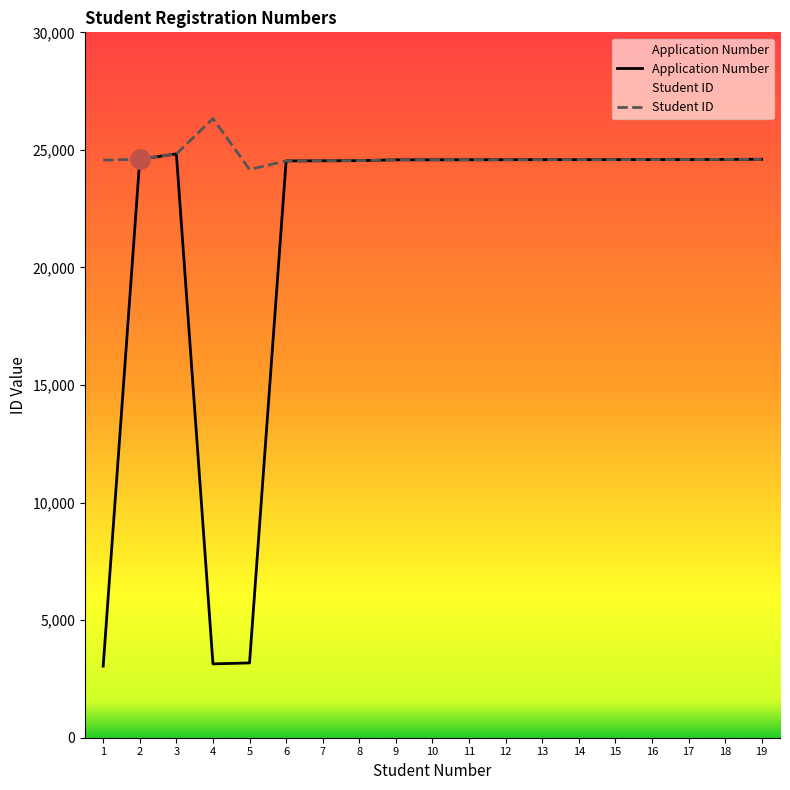

Reading right to left, what are all the values shown in this chart?

Application Number: 24601	24596	24590	24588	24586	24585	24584	24583	24581	24579	24578	24543	24537	24532	3181	3141	24829	24602	3046
Student ID: 24601	24596	24590	24588	24586	24585	24584	24583	24581	24579	24578	24543	24537	24532	24168	26332	24829	24602	24564